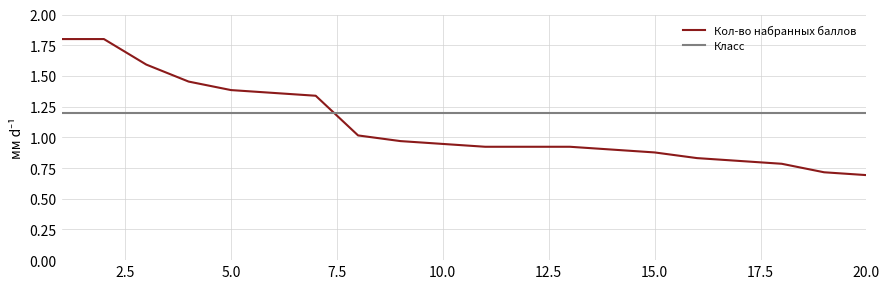

True or false: Класс and Кол-во набранных баллов cross at least once.

True